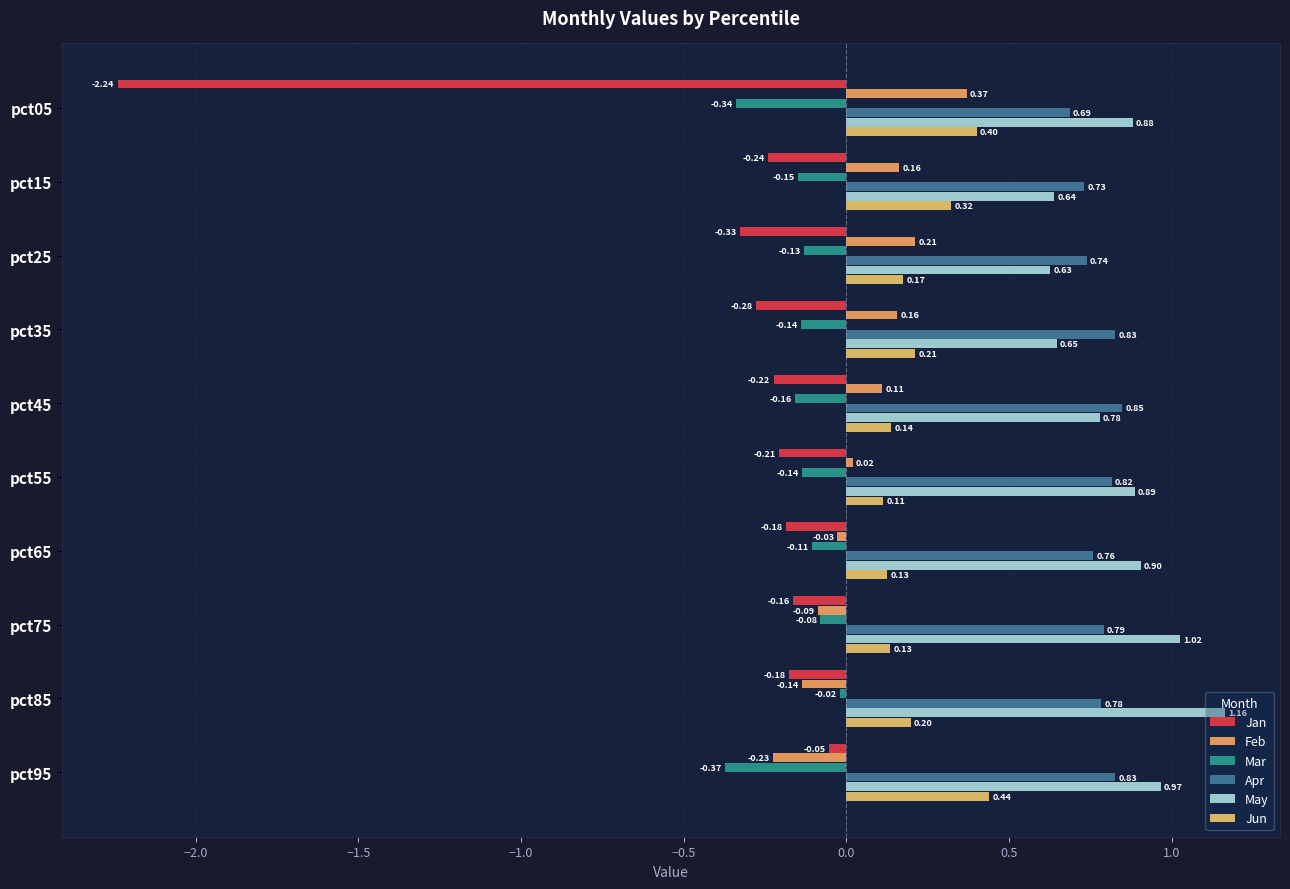

What is the minimum value shown in the chart?

-2.2